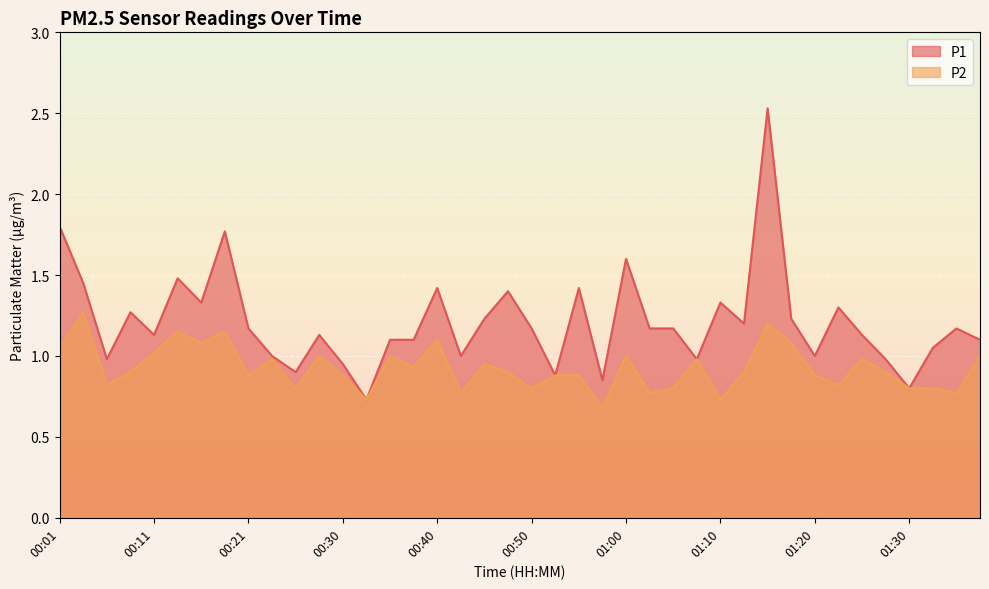

True or false: P2 and P1 cross at least once.

False